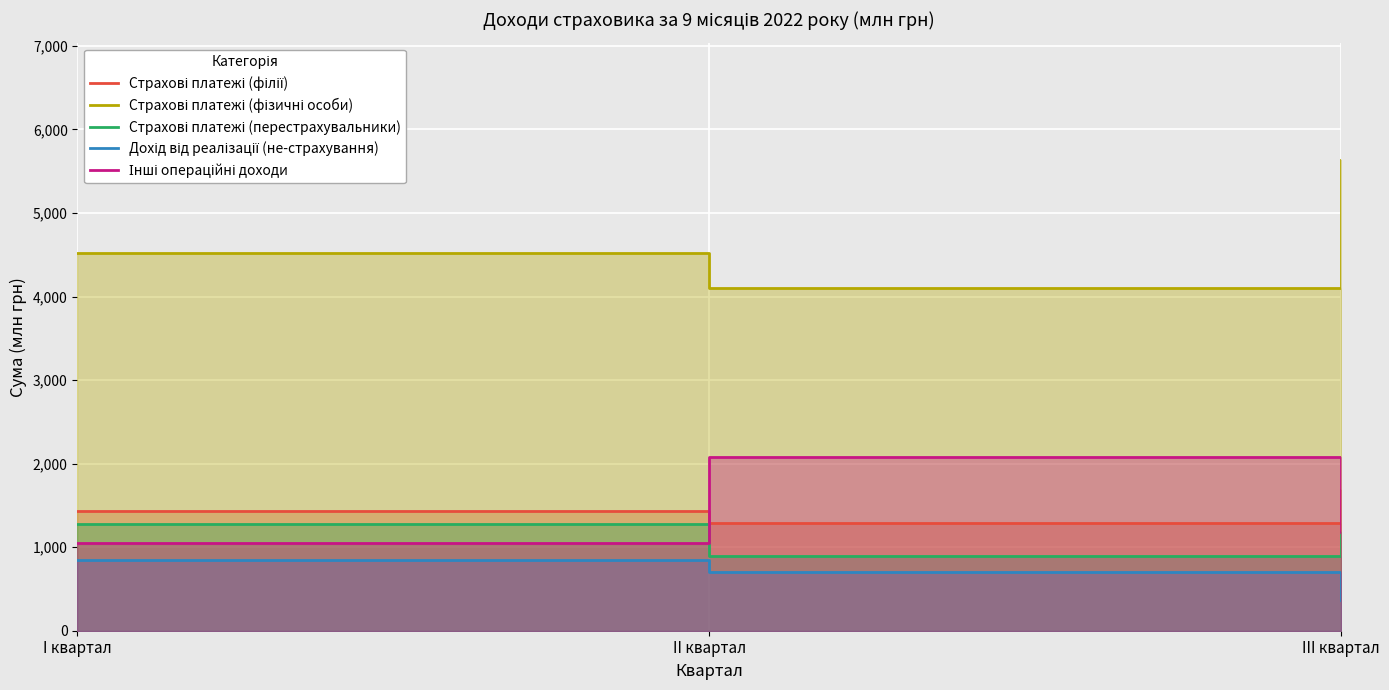

What is the highest value of the Страхові платежі (філії) series?

1684.1